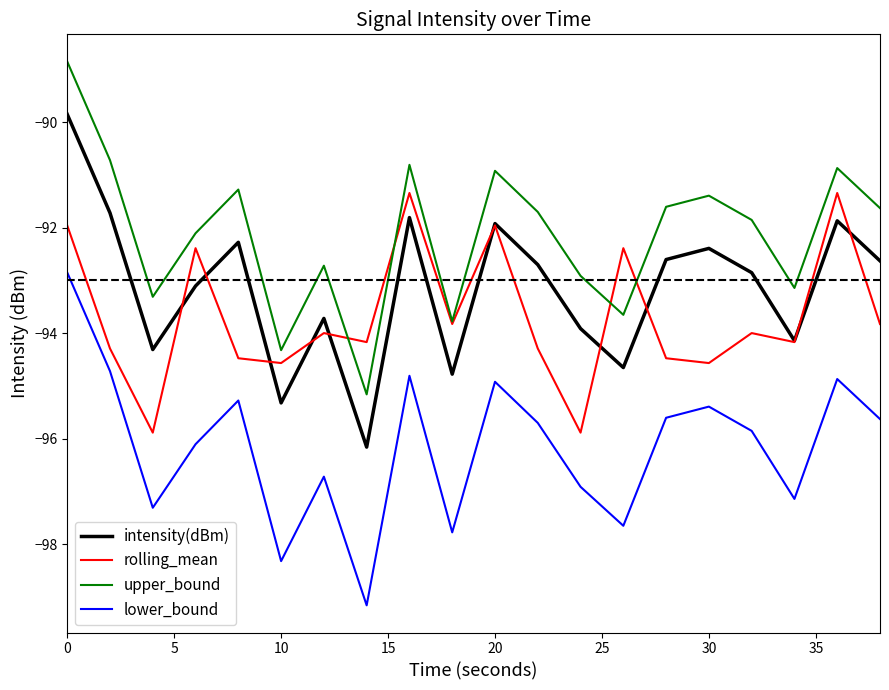

Which series ends up on top after the final intersection of rolling_mean and intensity(dBm)?

intensity(dBm)